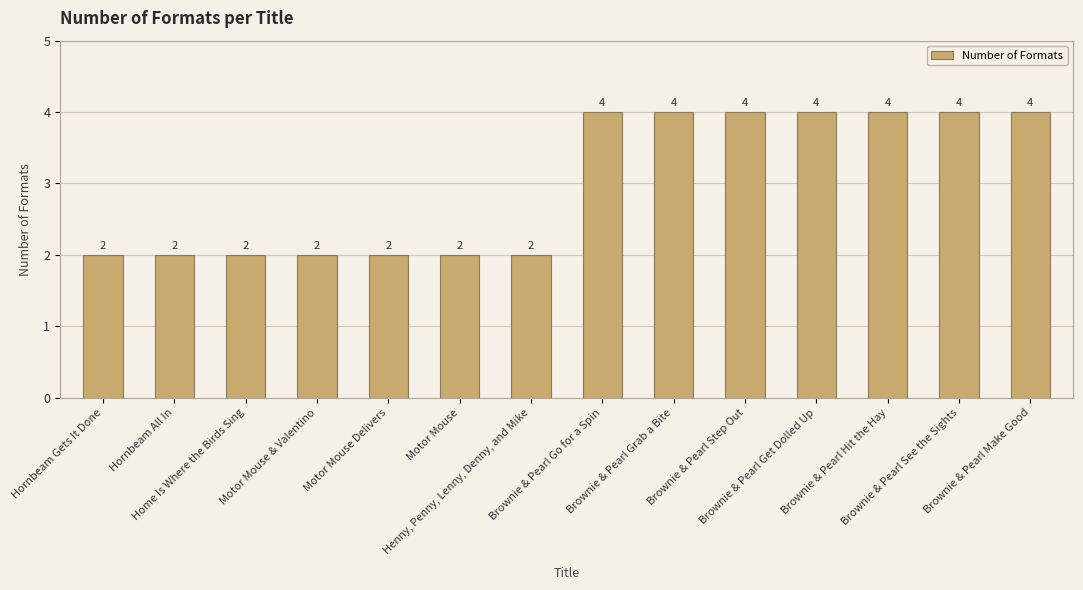

Reading right to left, list all the values displayed in this chart.

4	4	4	4	4	4	4	2	2	2	2	2	2	2